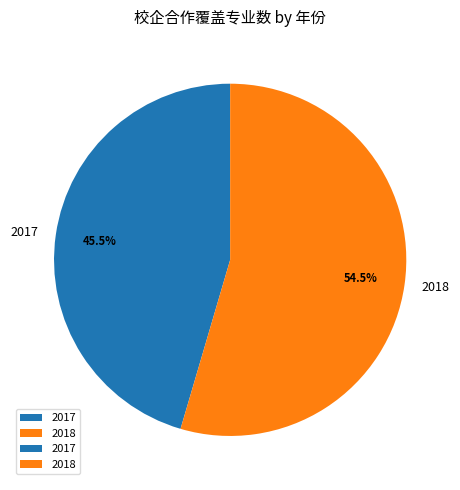

Is 2018 the majority of the pie?

Yes